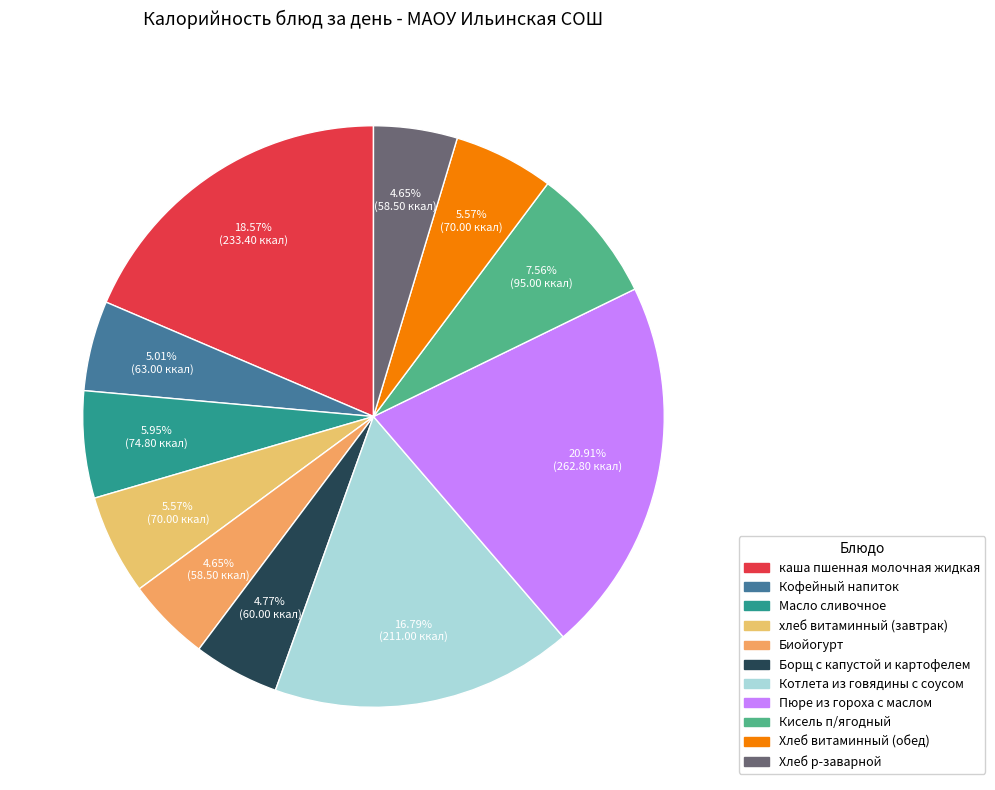

To the nearest percent, what is the combined percentage of Борщ с капустой и картофелем and Хлеб р-заварной?

9%